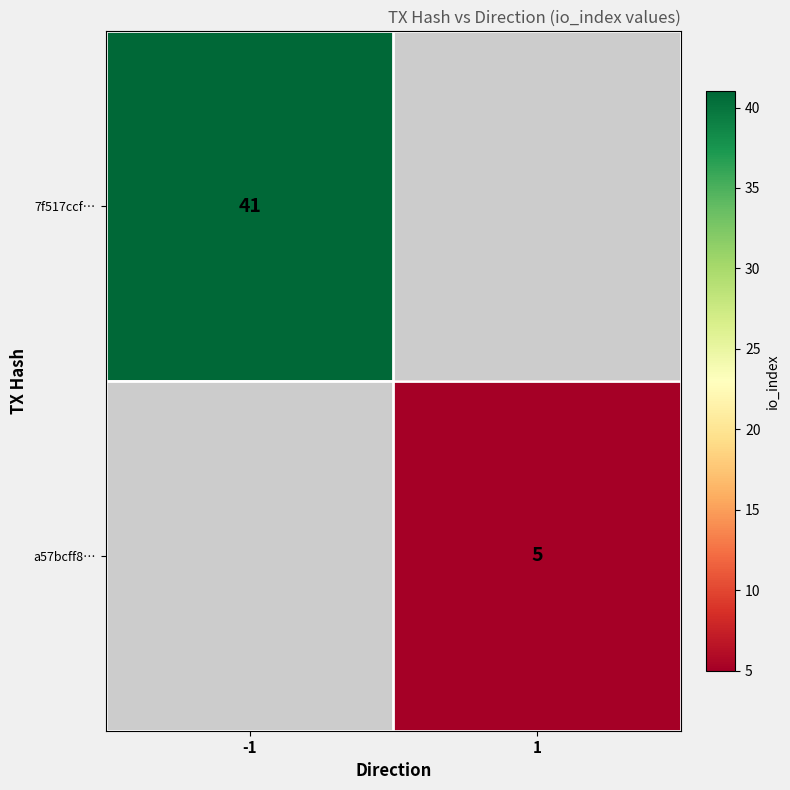

Which label corresponds to the largest value in the chart?

-1